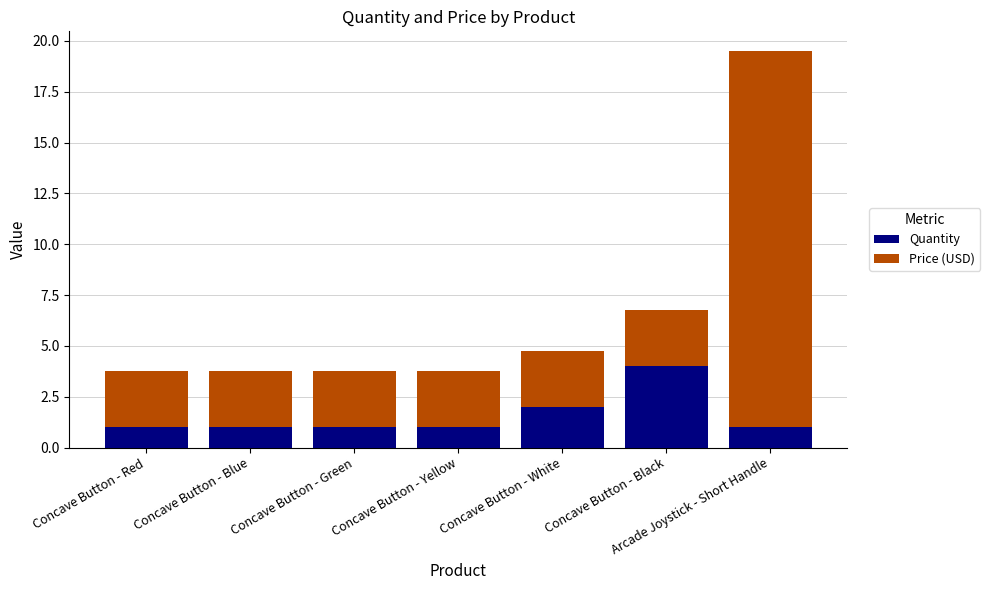

What is the difference between the maximum and minimum values in the Quantity series?

3.0